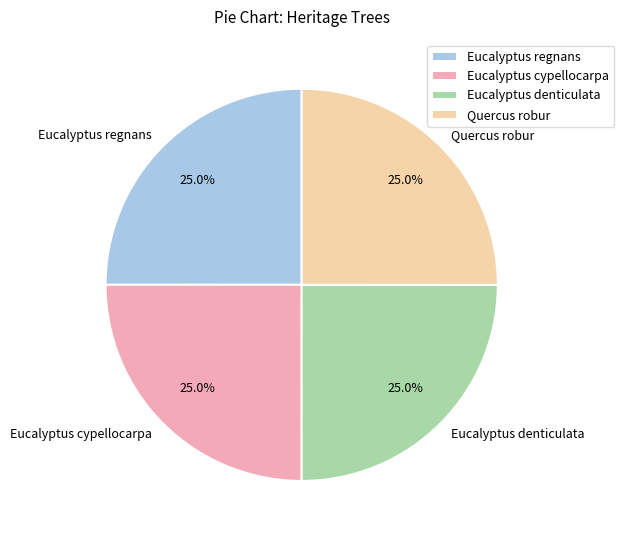

Approximately how many times larger is the value at Eucalyptus cypellocarpa compared to Eucalyptus regnans?

1.0